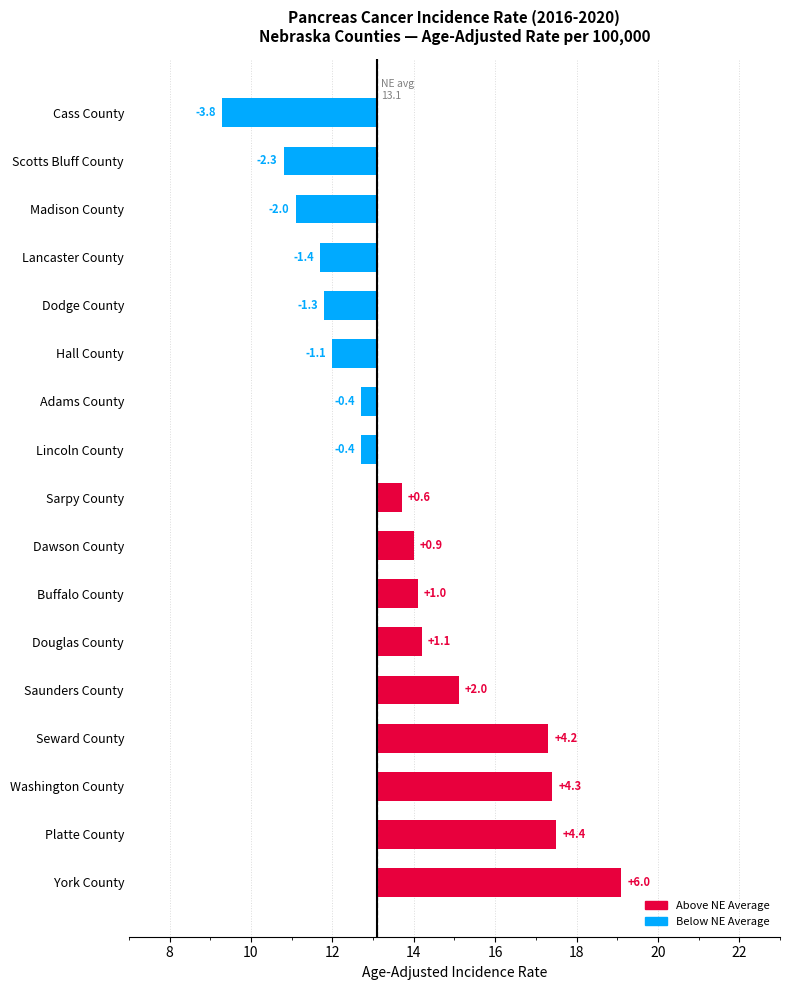

What is the difference between the maximum and minimum values?

9.8